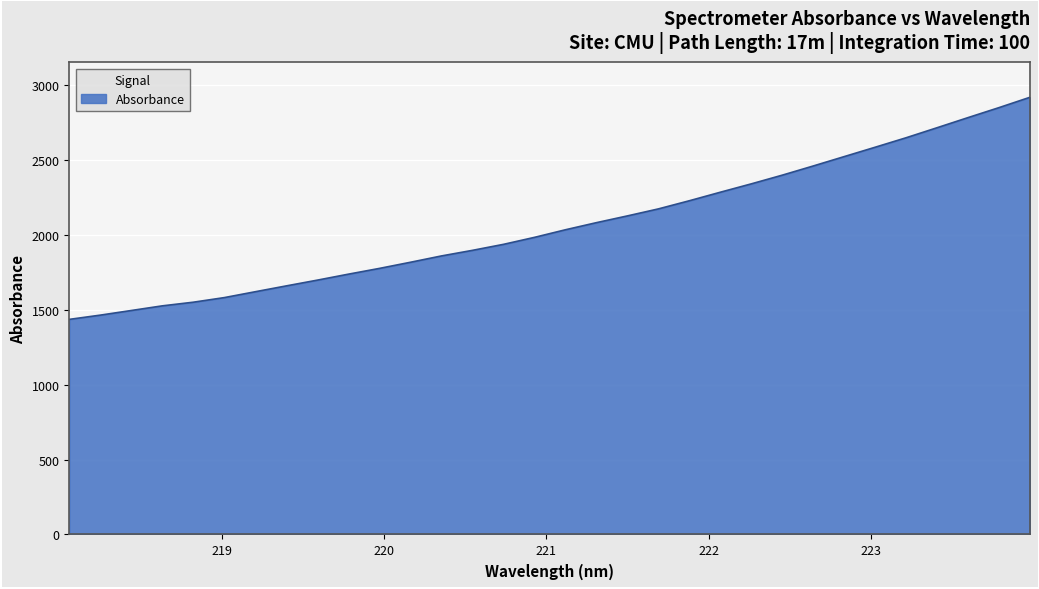

What is the maximum value shown in the chart?

2917.4